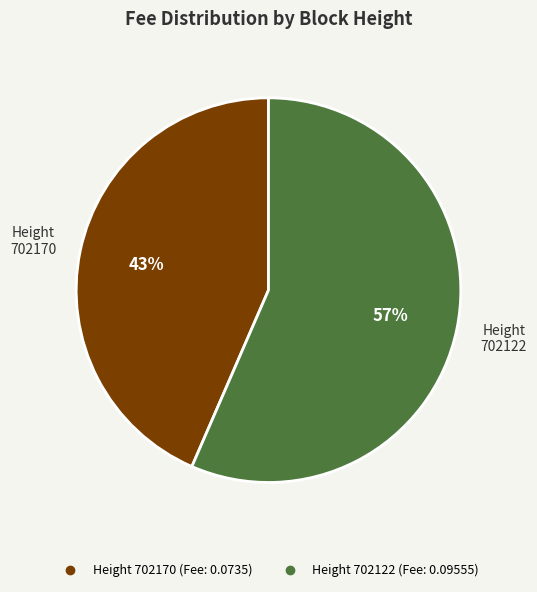

Is there any slice that represents more than half of the pie?

Yes